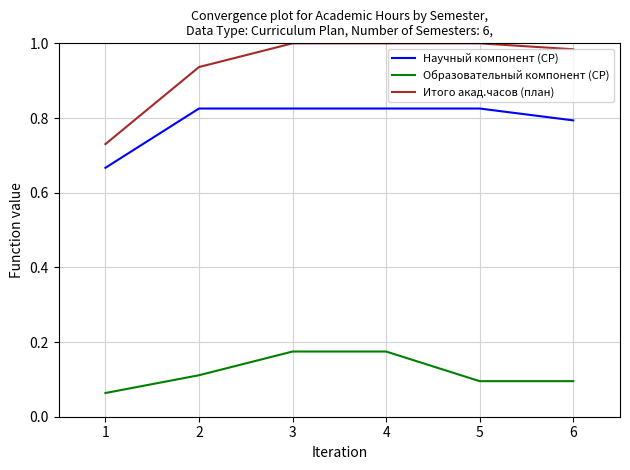

At how many categories does at least one series exceed 0?

6